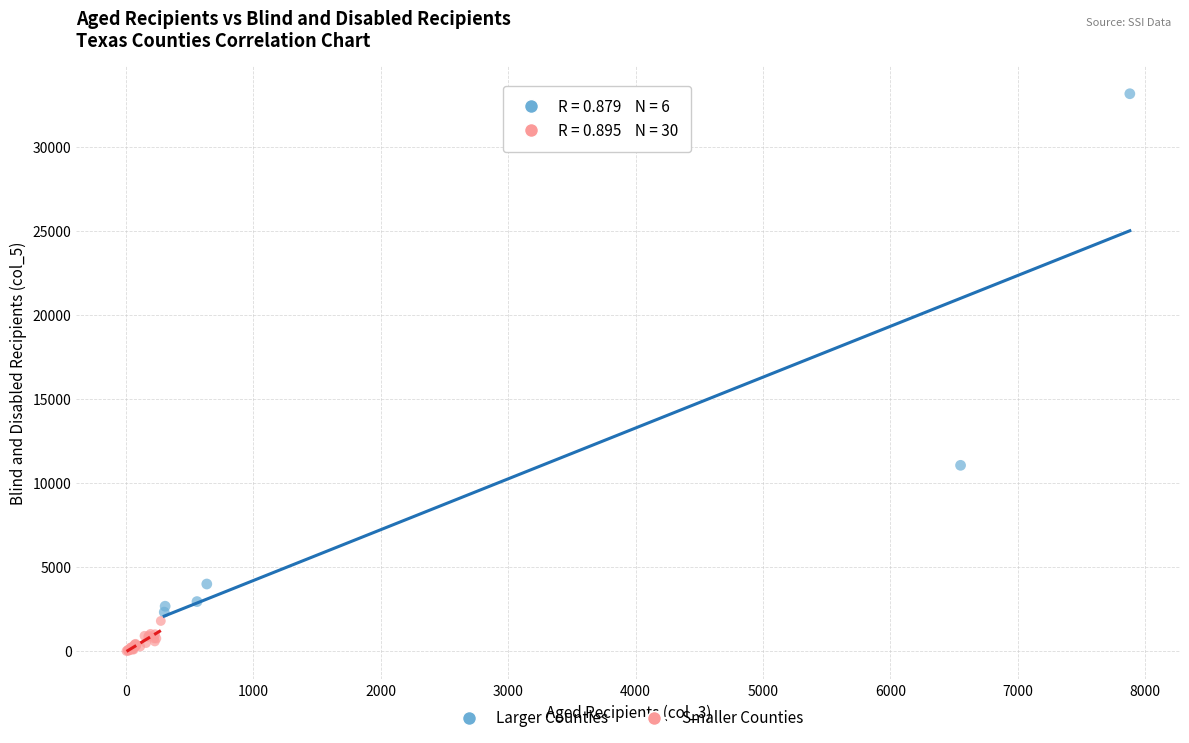

Which series has the largest Y range (max minus min)?

Larger Counties